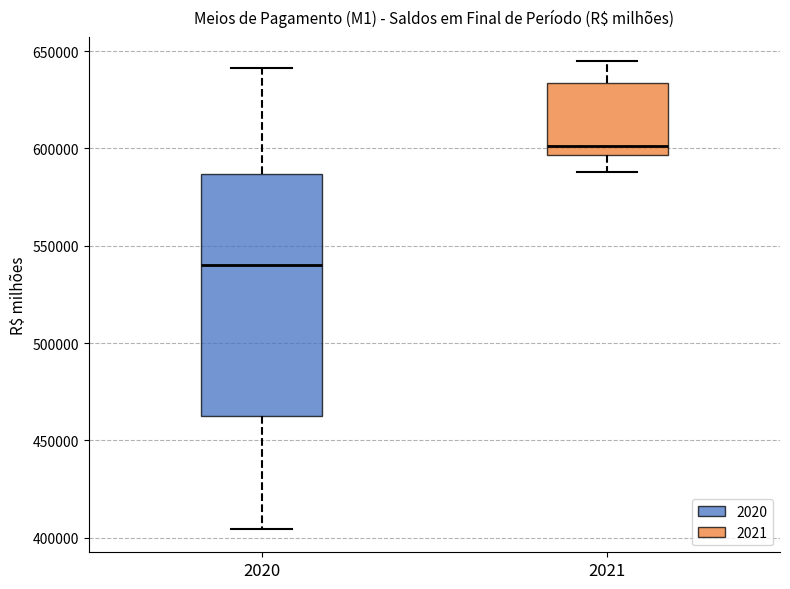

Where does the upper whisker of the box at x = 2020 end on the y-axis? The values are not printed on the chart, so give them approximately, as read against the axis.

640000